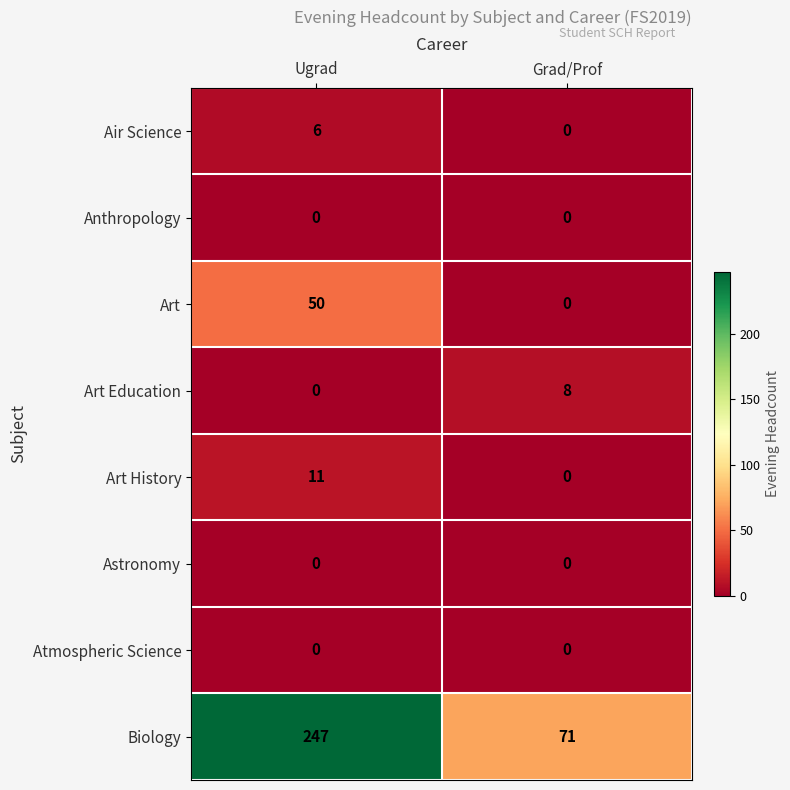

Between Ugrad and Grad/Prof, which series saw the biggest shift?

Biology